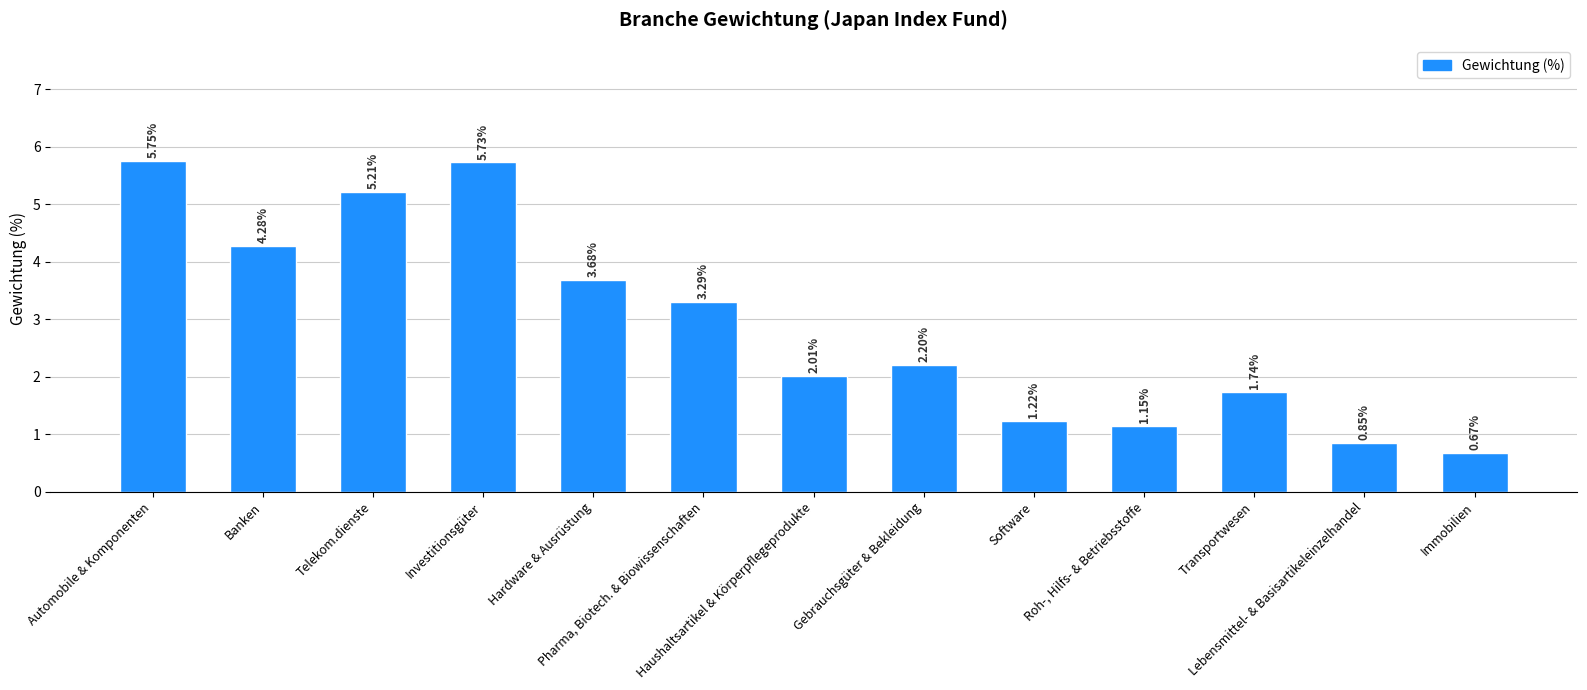

What is the difference between the second highest and minimum values?

5.1